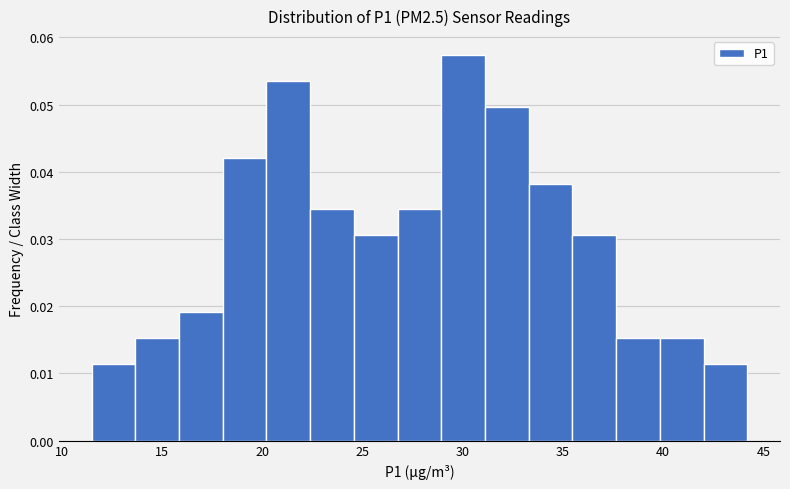

How tall is the bar that spans 40.0 to 42.0 on the x-axis? Neither the bar edges nor the heights are printed on the chart, so give them approximately, as read against the axes.

0.015